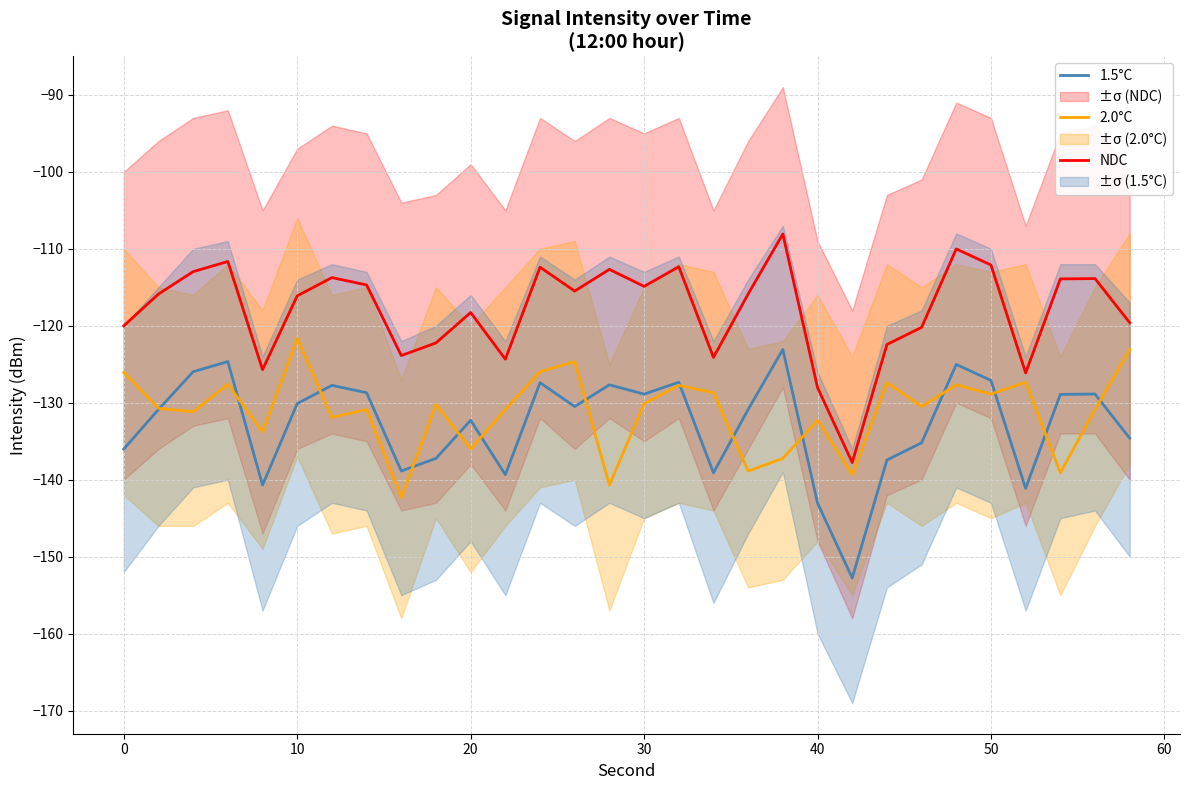

What value does the NDC series have at 20?

-118.3